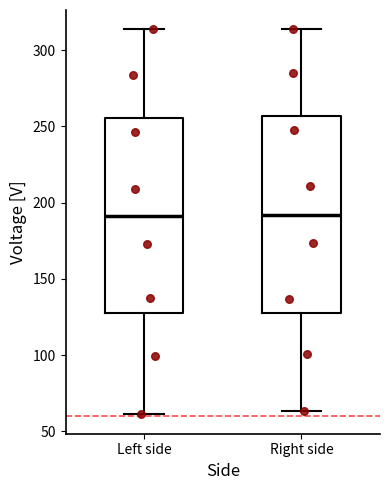

Where does the median line of the box for Left side sit on the y-axis? The values are not printed on the chart, so give them approximately, as read against the axis.

190